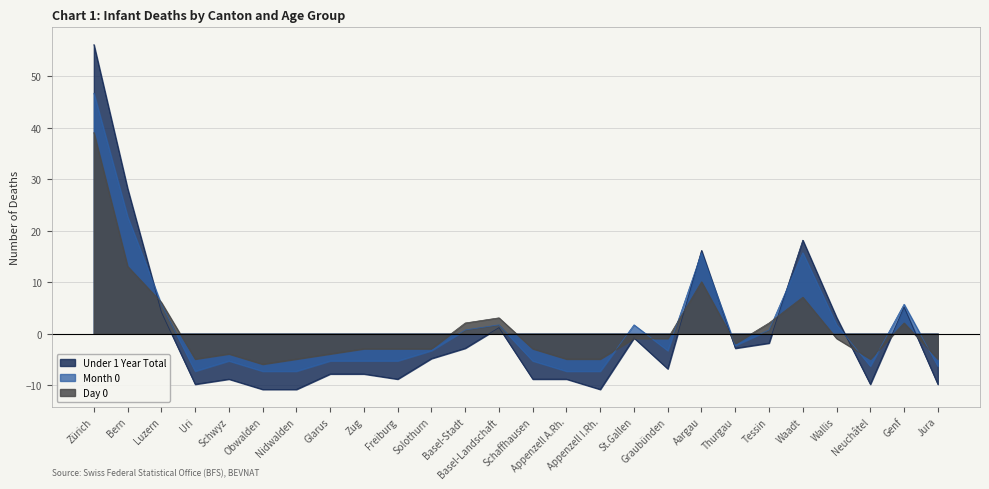

At which label does Day 0 first exceed -1?

Zürich